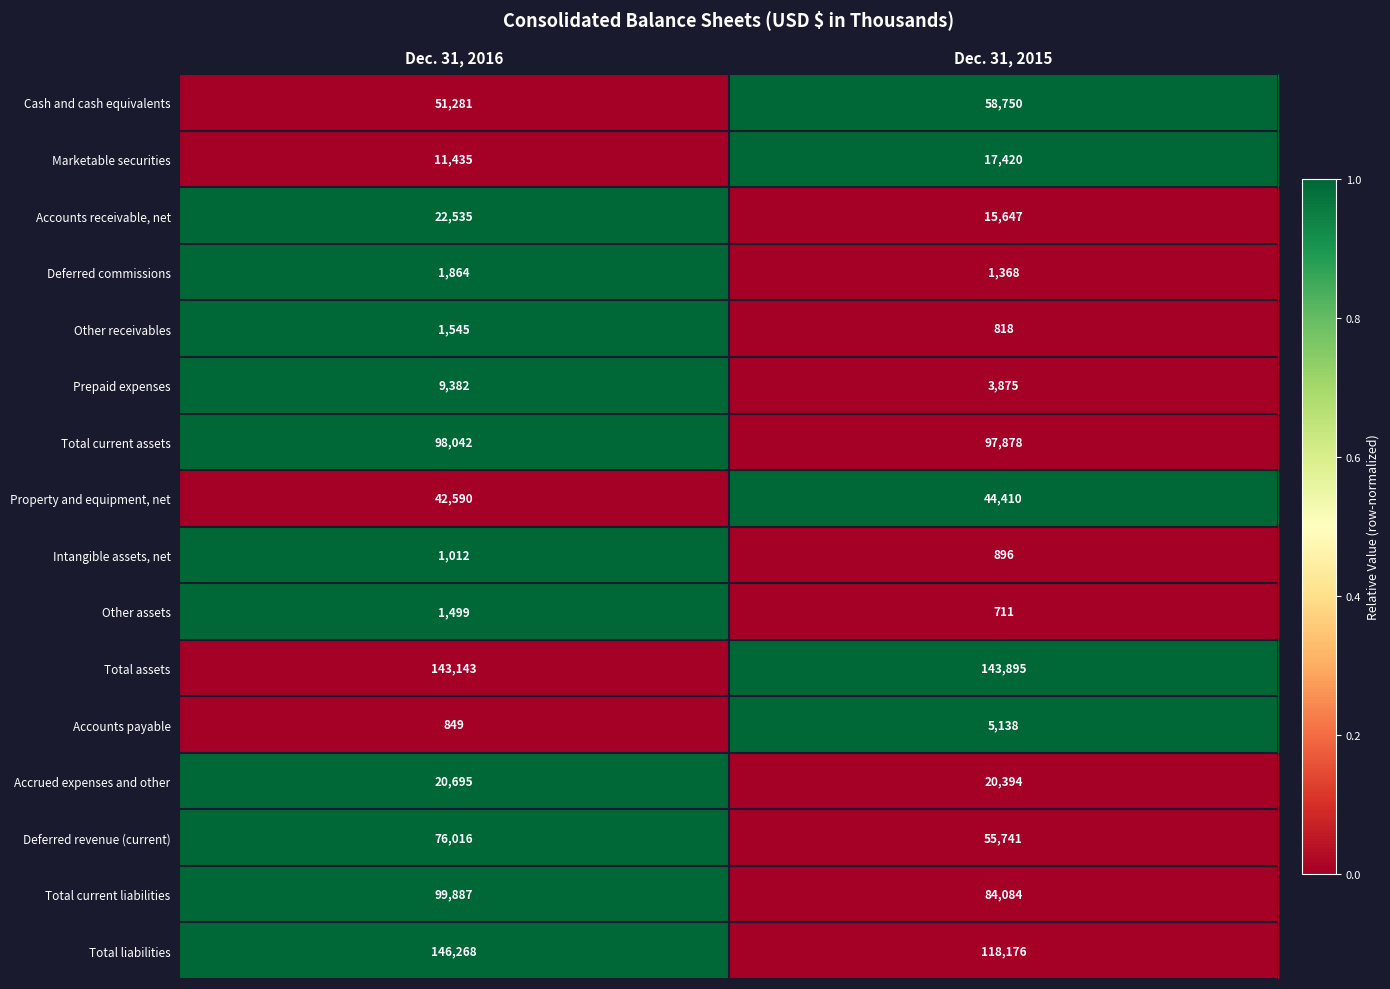

Which series has the largest range (max minus min)?

Total liabilities